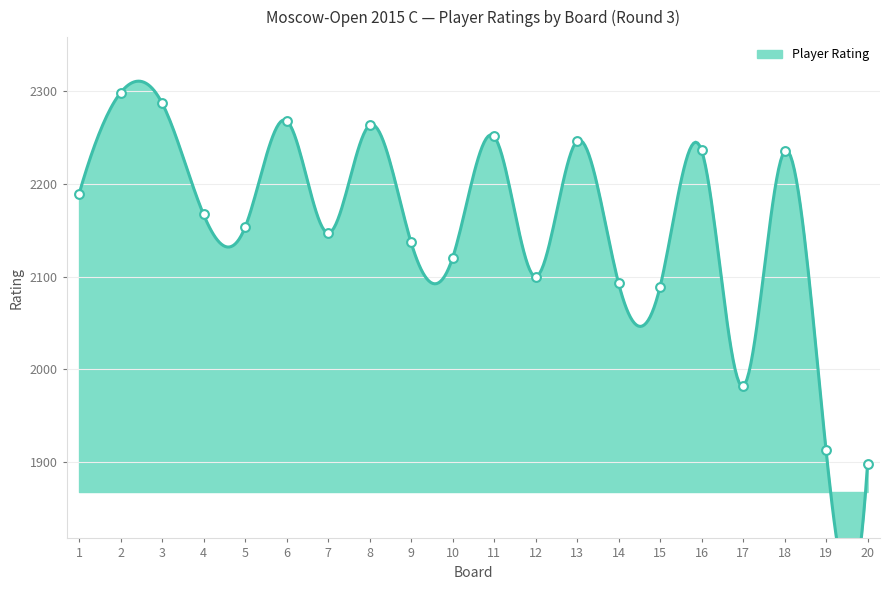

Which has a higher value, 3 or 4?

3